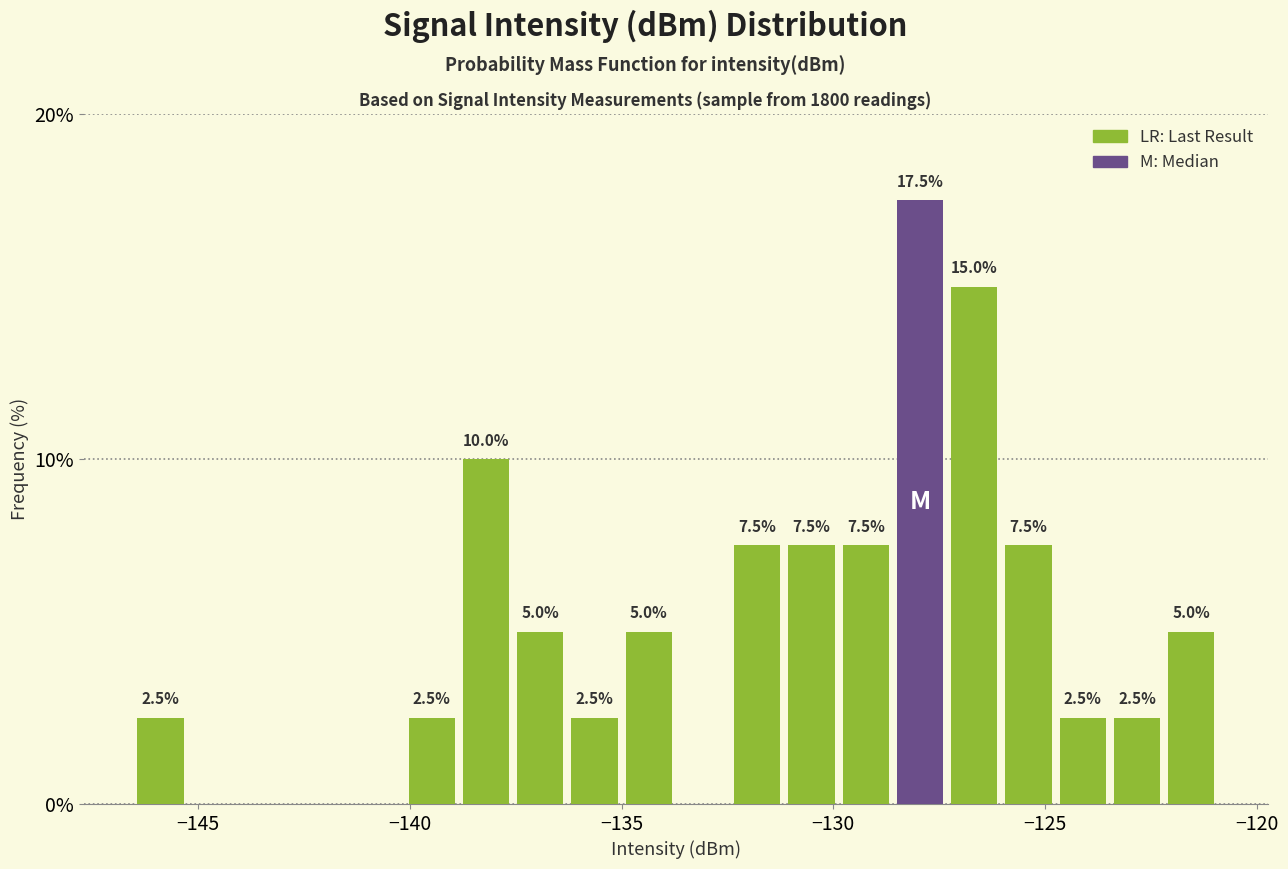

Read against the x-axis, roughly where is the centre of the tallest bar?

-128.0